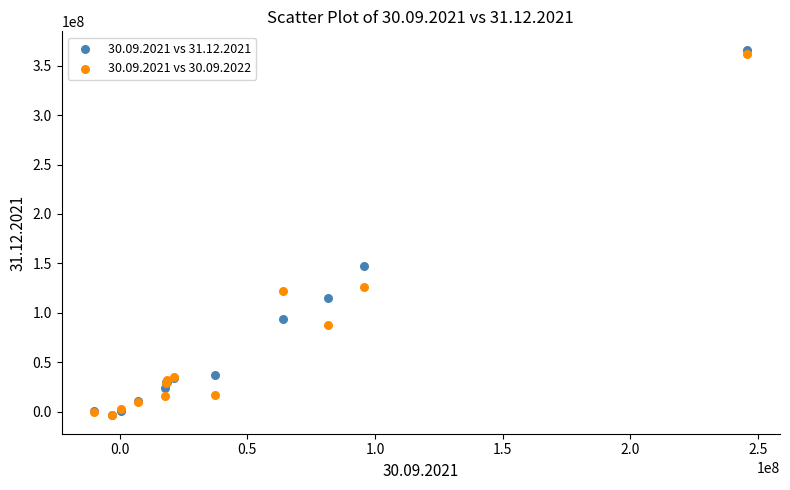

Across all series, what Y value is closest to 181238526?

147681728.0